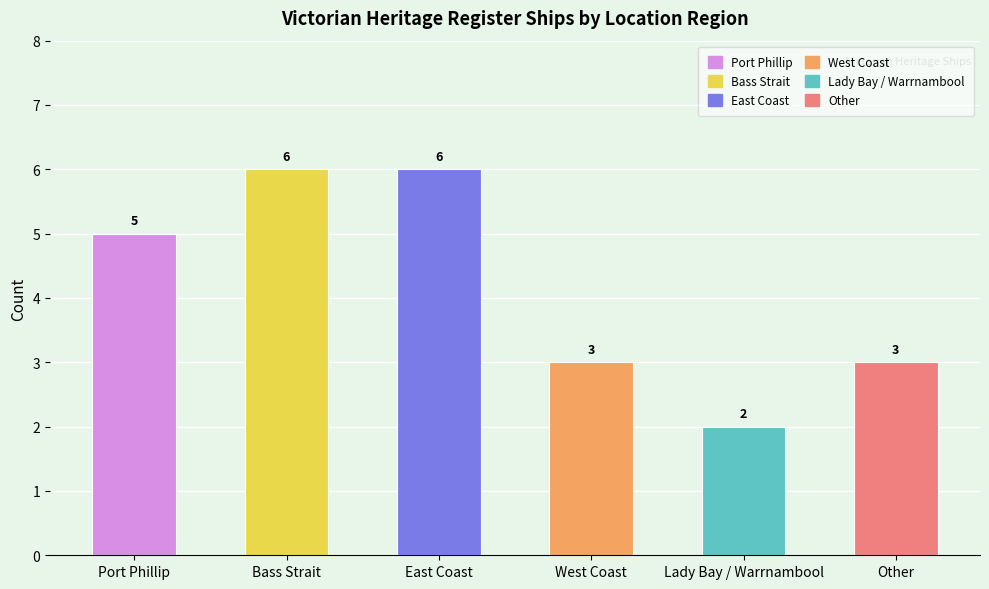

What is the value of the 2nd bar from the left?

6